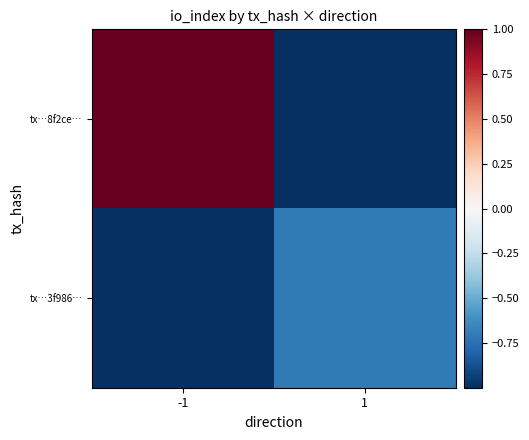

List the series in order of their overall mean, lowest first.

tx…3f986…, tx…8f2ce…